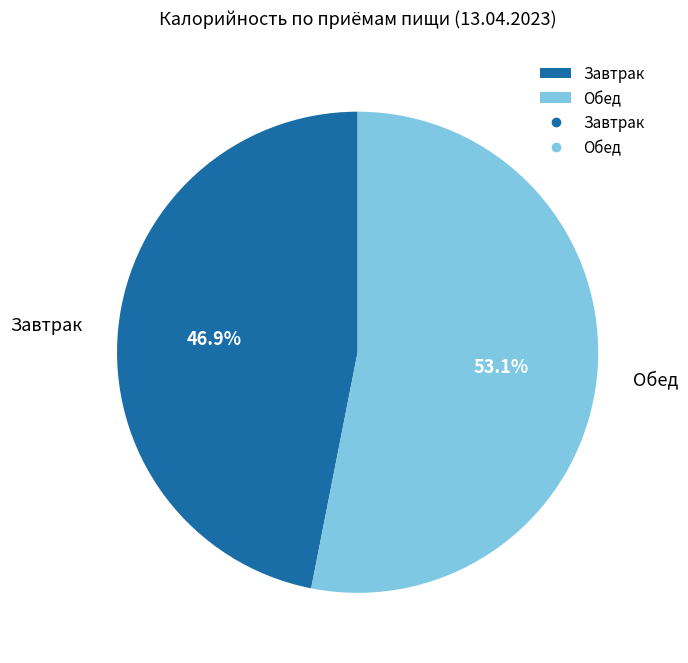

How many segments does this pie chart have?

2